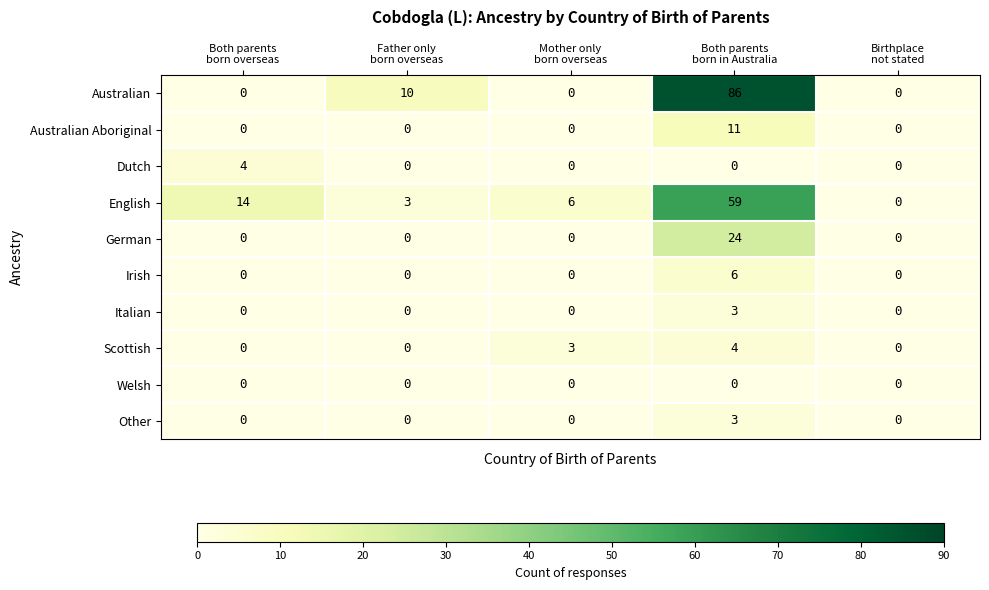

Count the Australian values in the range 0 to 10.

4